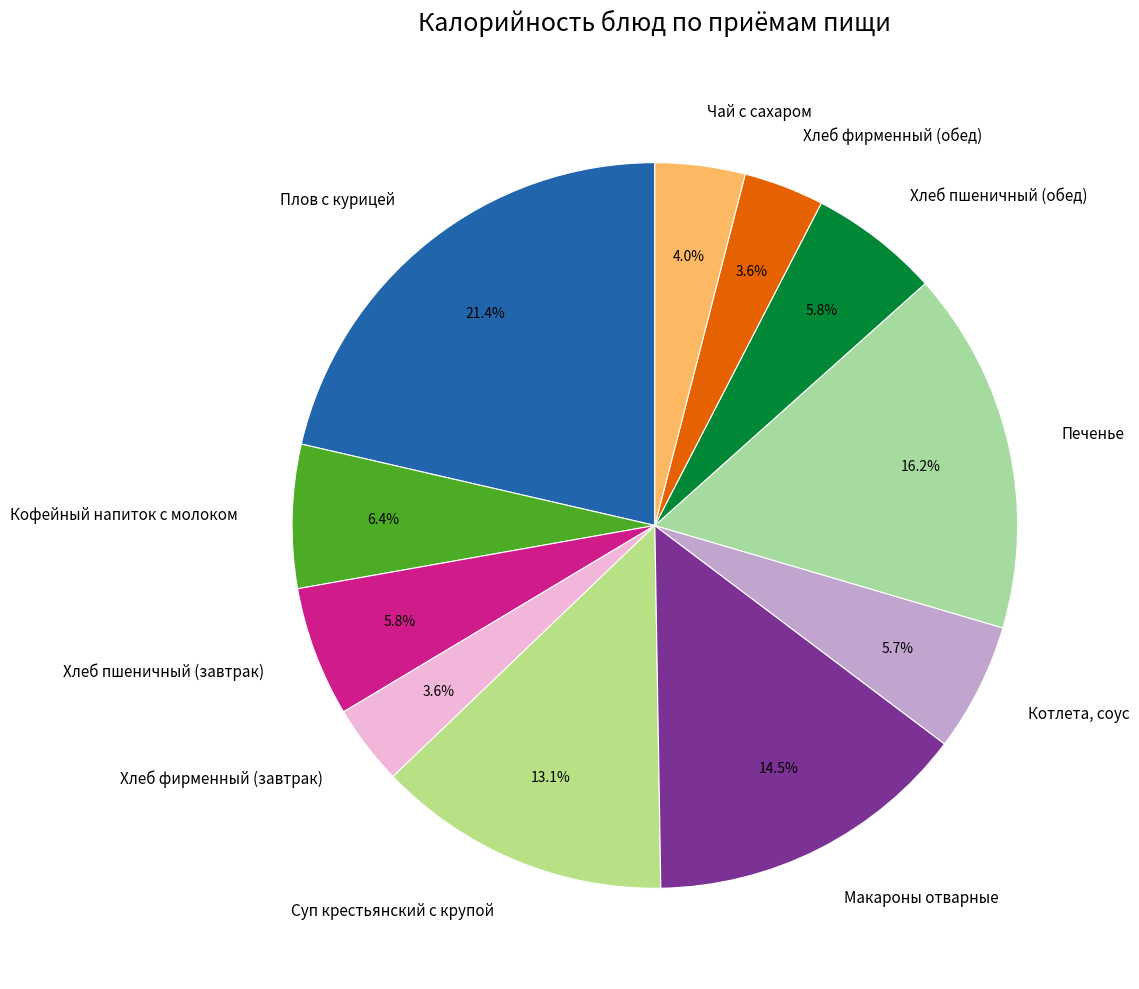

Approximately how many times larger is the value at Печенье compared to Хлеб фирменный (обед)?

4.5